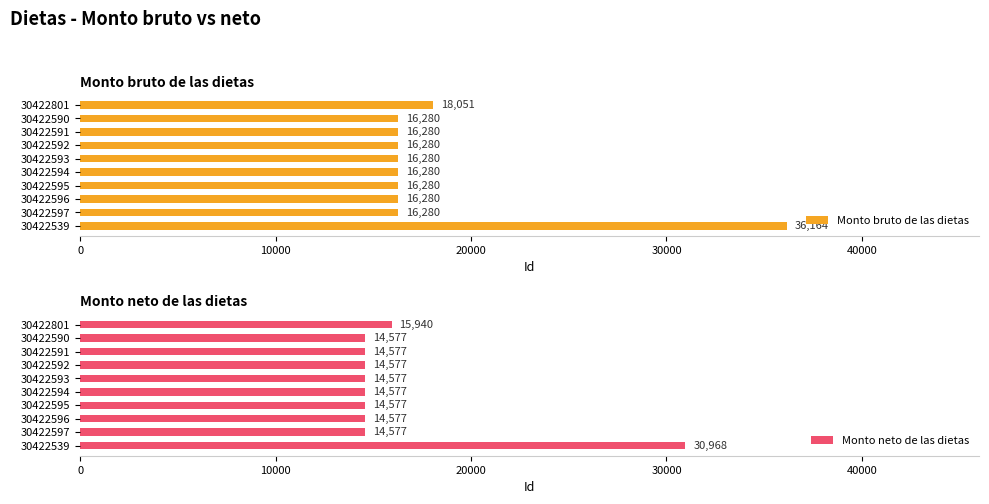

Which series has the largest total across all categories?

Monto bruto de las dietas